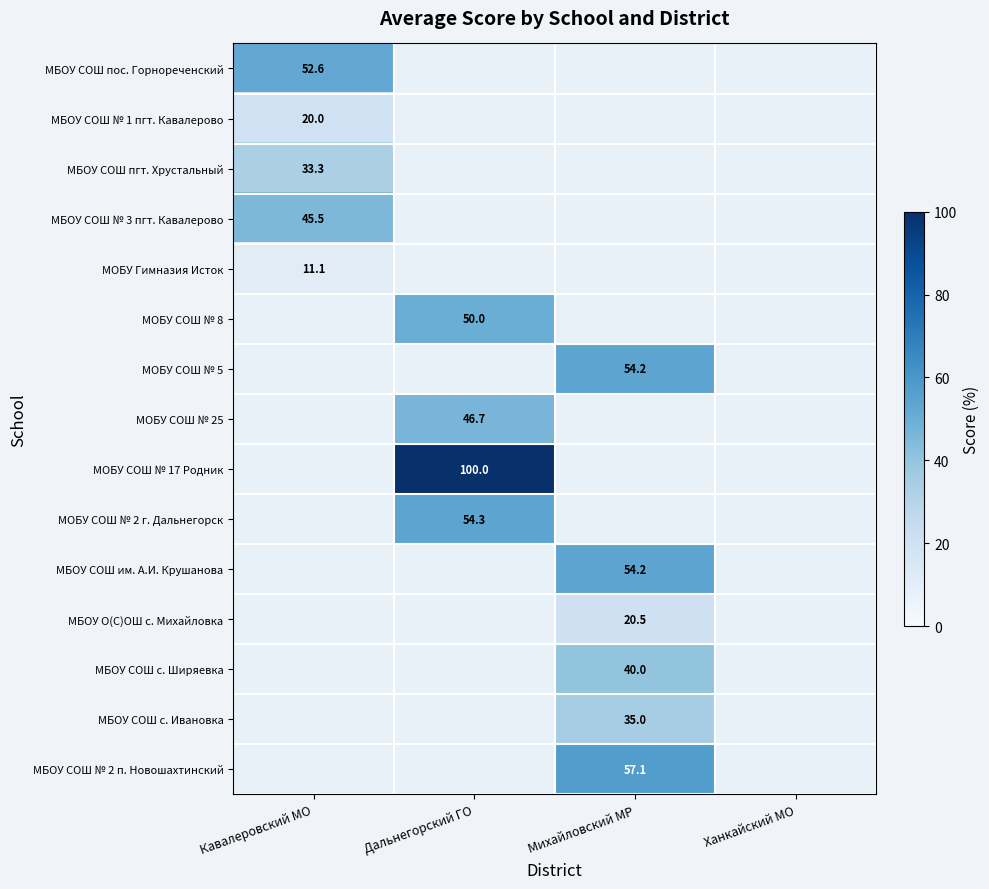

The value of МБОУ СОШ № 1 пгт. Кавалерово at Кавалеровский МО is 20.0. True or false?

True